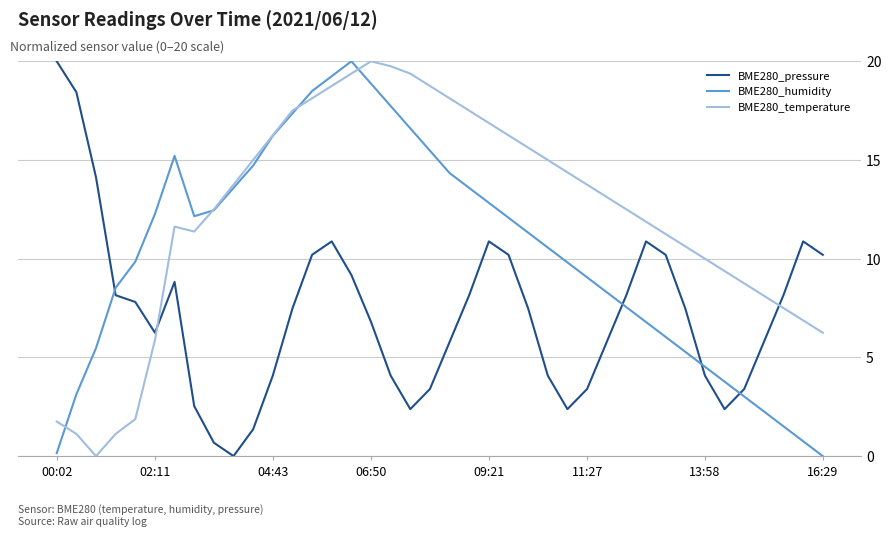

What is the greatest value displayed?

20.0